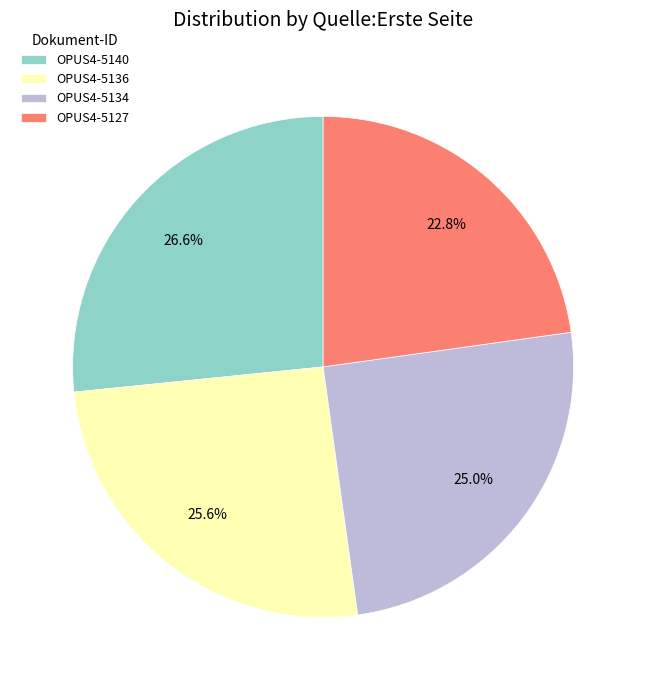

How many segments does this pie chart have?

4